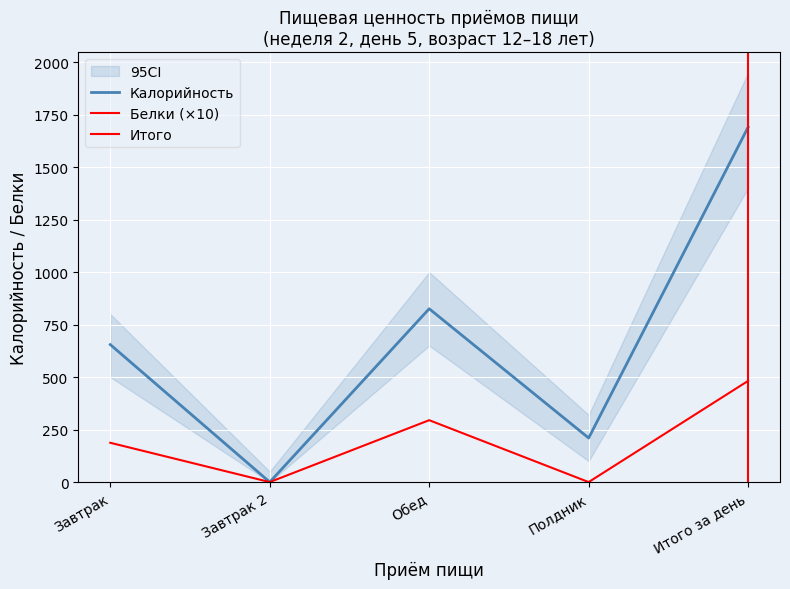

What is the sum of the Калорийность values at Итого за день and Завтрак 2?

1690.4